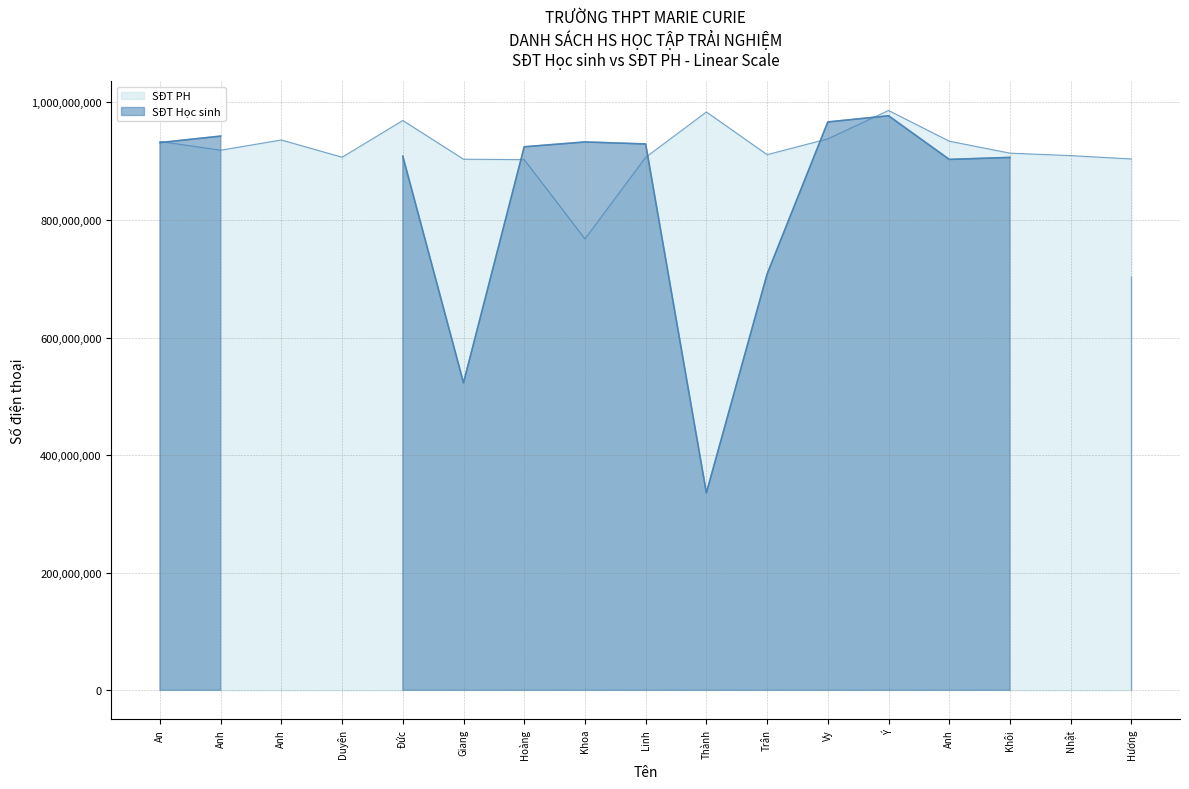

What is the difference between the second highest and second lowest values?

81119101